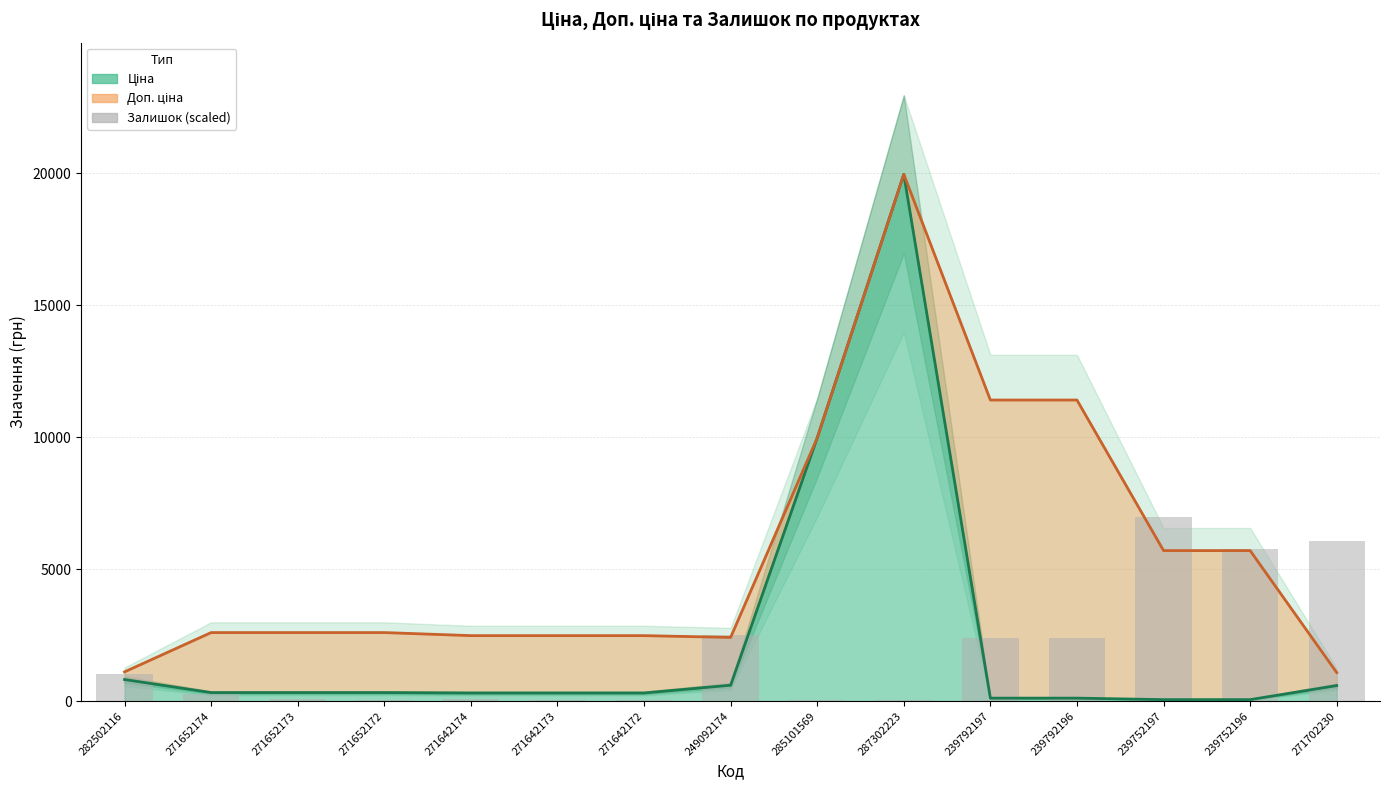

Which has a higher value, 271652174 or 271702230?

271702230